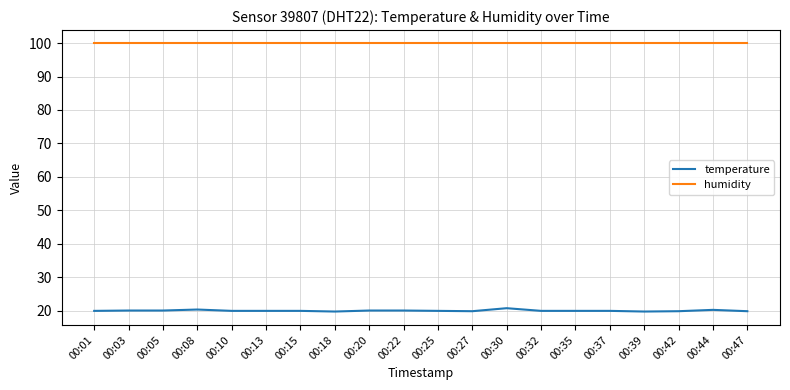

Rank the series by their average value, from lowest to highest.

temperature, humidity